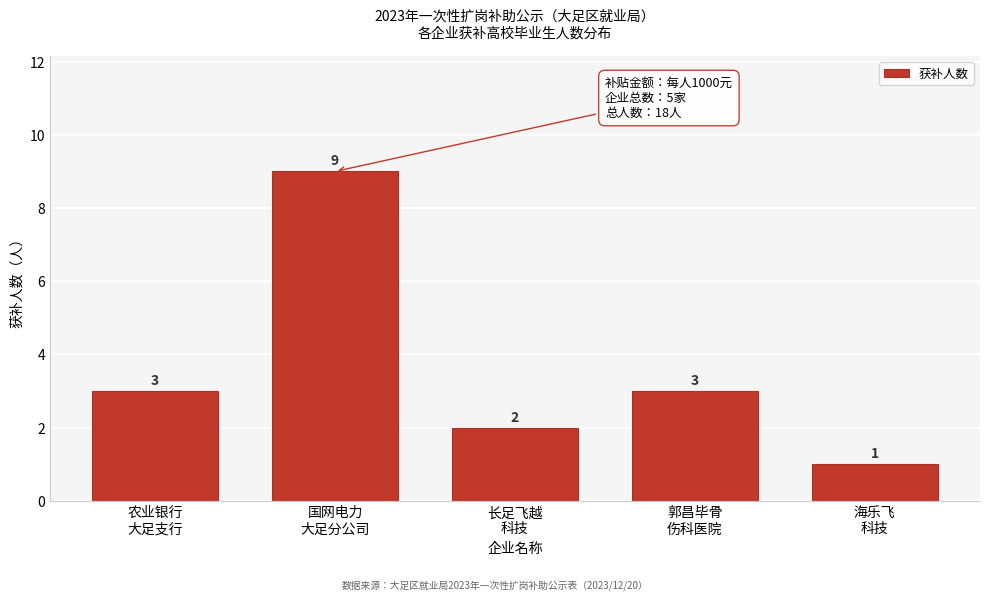

Count the values in the range 2 to 3.

3